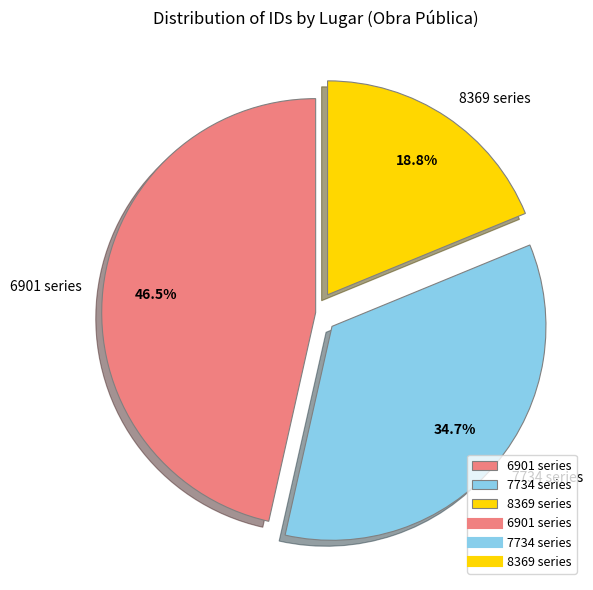

Is there any slice that represents more than half of the pie?

No